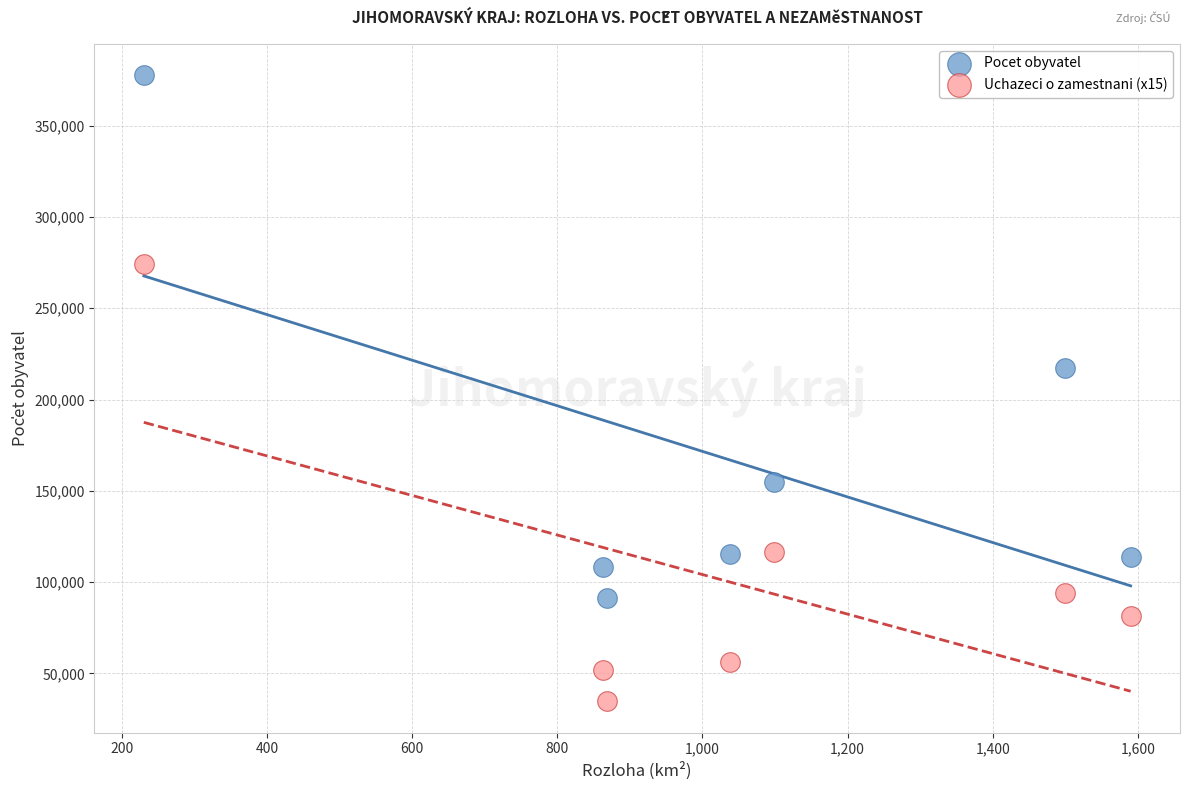

Which series has the largest Y range (max minus min)?

Pocet obyvatel